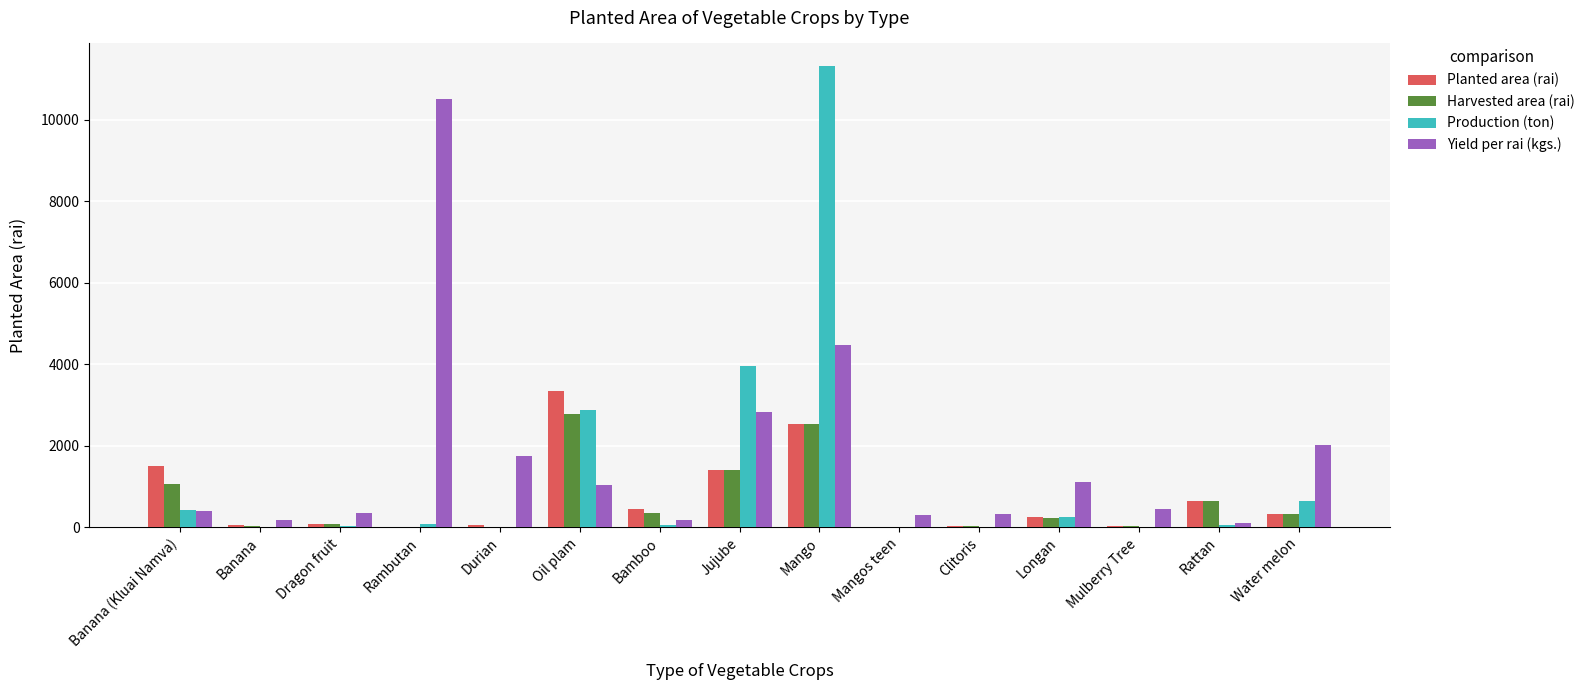

Is the value of Yield per rai (kgs.) at Rambutan greater than the value of Production (ton) at Mulberry Tree?

Yes